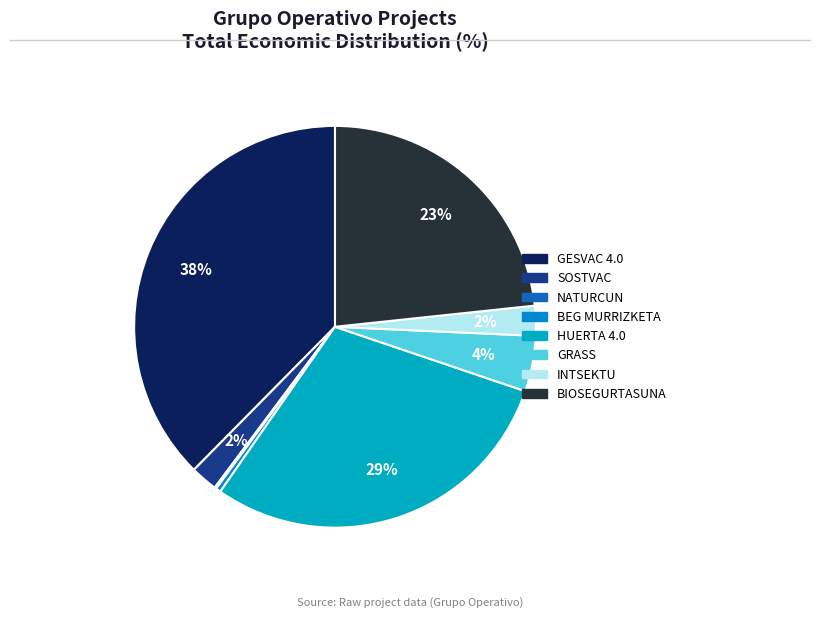

How many segments does this pie chart have?

8